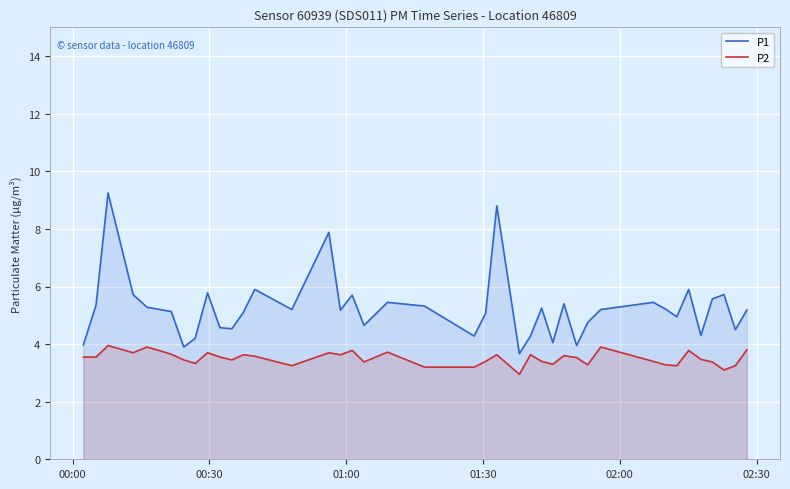

Reading left to right, list all the values displayed in this chart.

P1: 4.0	5.3	9.2	5.7	5.3	5.1	3.9	4.2	5.8	4.6	4.5	5.1	5.9	5.2	7.9	5.2	5.7	4.7	5.5	5.3	4.3	5.1	8.8	3.7	4.3	5.2	4.0	5.4	4.0	4.8	5.2	5.5	5.2	5.0	5.9	4.3	5.6	5.7	4.5	5.2
P2: 3.5	3.5	4.0	3.7	3.9	3.6	3.5	3.3	3.7	3.5	3.5	3.6	3.6	3.2	3.7	3.6	3.8	3.4	3.7	3.2	3.2	3.4	3.6	3.0	3.6	3.4	3.3	3.6	3.5	3.3	3.9	3.4	3.3	3.2	3.8	3.5	3.4	3.1	3.2	3.8